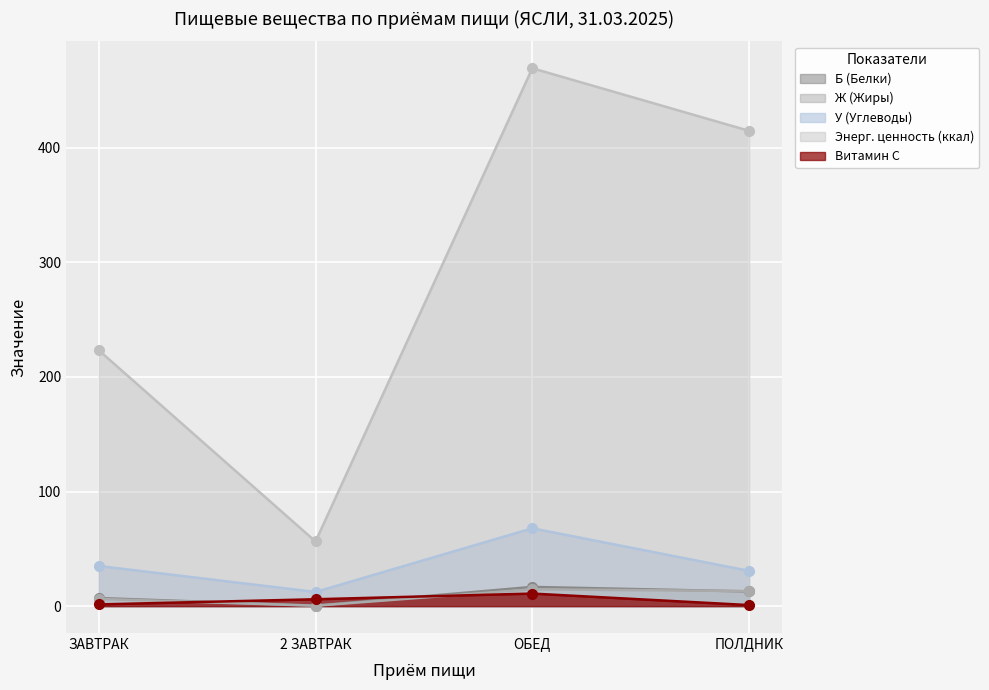

True or false: Б (Белки) and У (Углеводы) cross at least once.

False